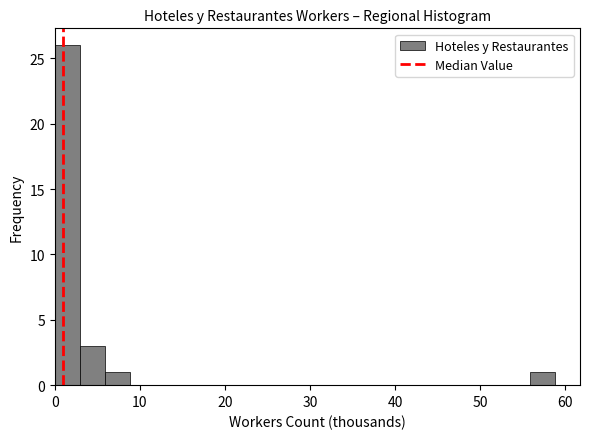

Read against the x-axis, roughly where is the centre of the tallest bar?

1